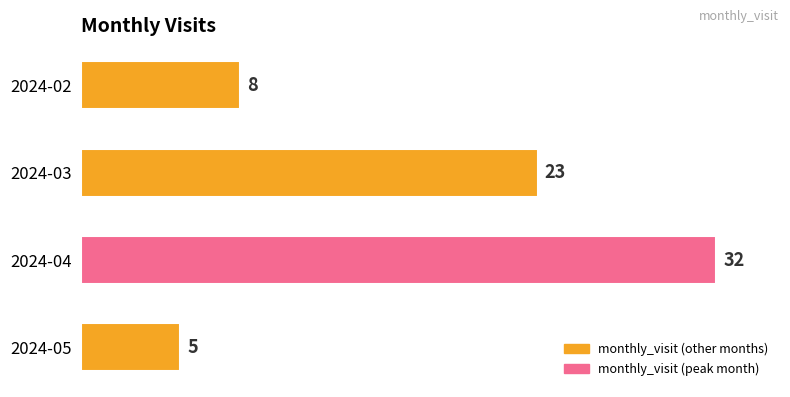

How many values are between 8 and 32?

3